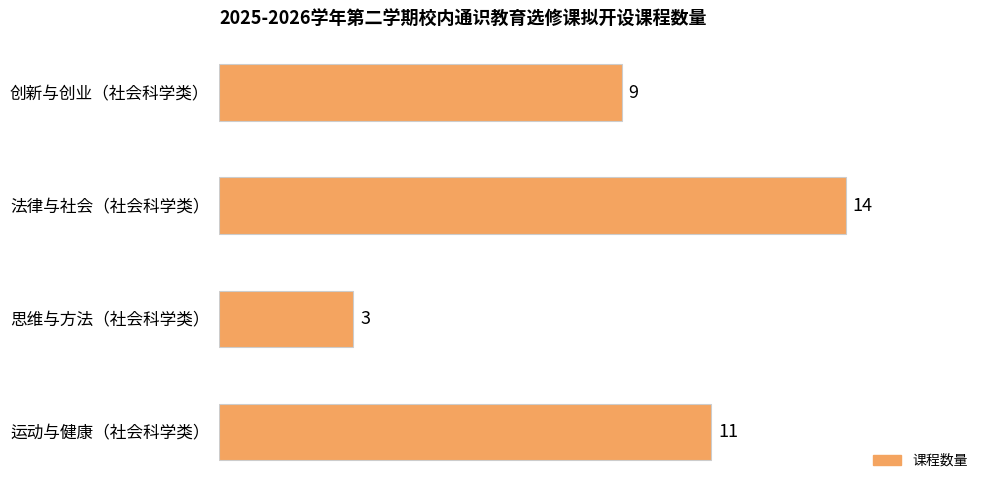

List the labels in order of value, largest first.

法律与社会（社会科学类）, 运动与健康（社会科学类）, 创新与创业（社会科学类）, 思维与方法（社会科学类）